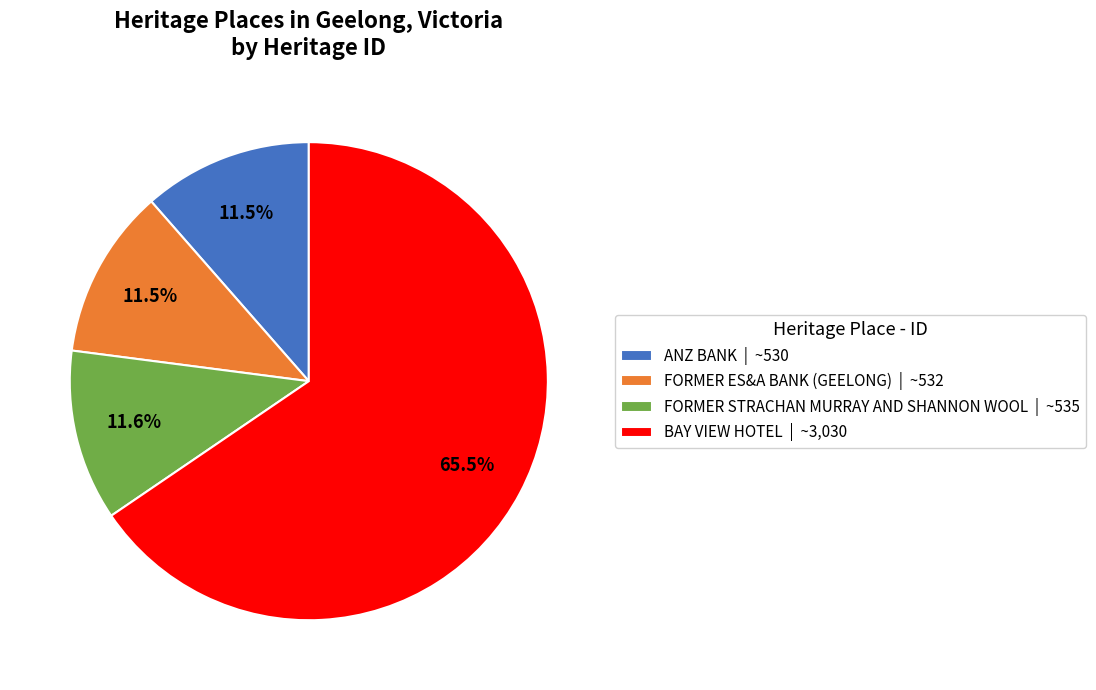

The BAY VIEW HOTEL slice represents 57% of the pie. True or false?

False